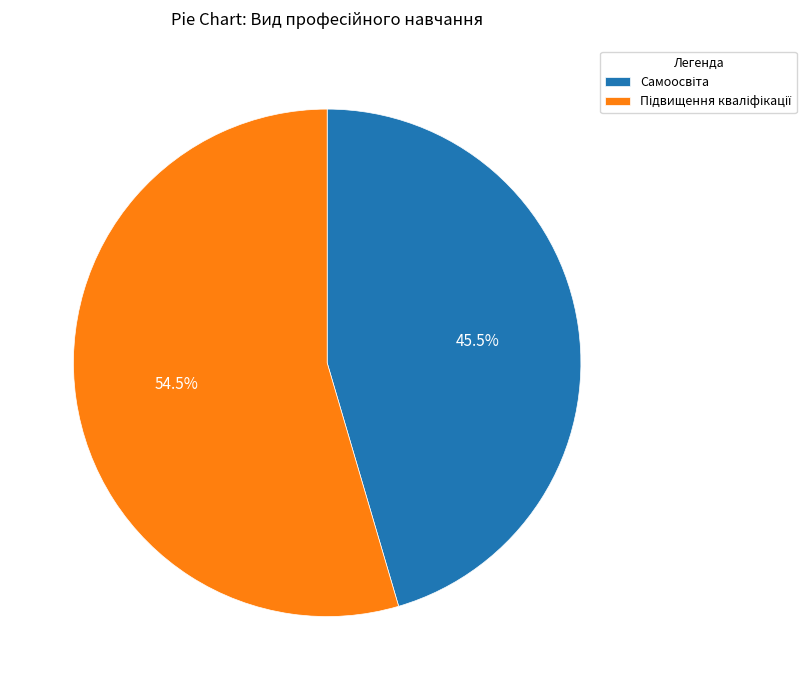

Is there a majority slice in this chart?

Yes